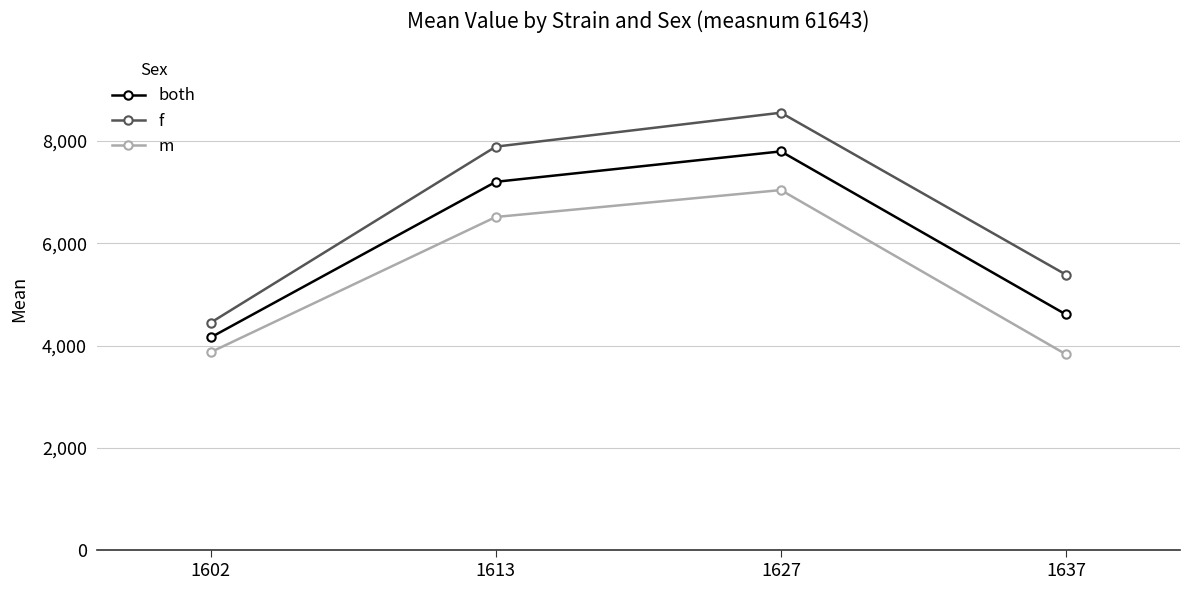

What is the difference between the highest and lowest values at 1602?

577.3